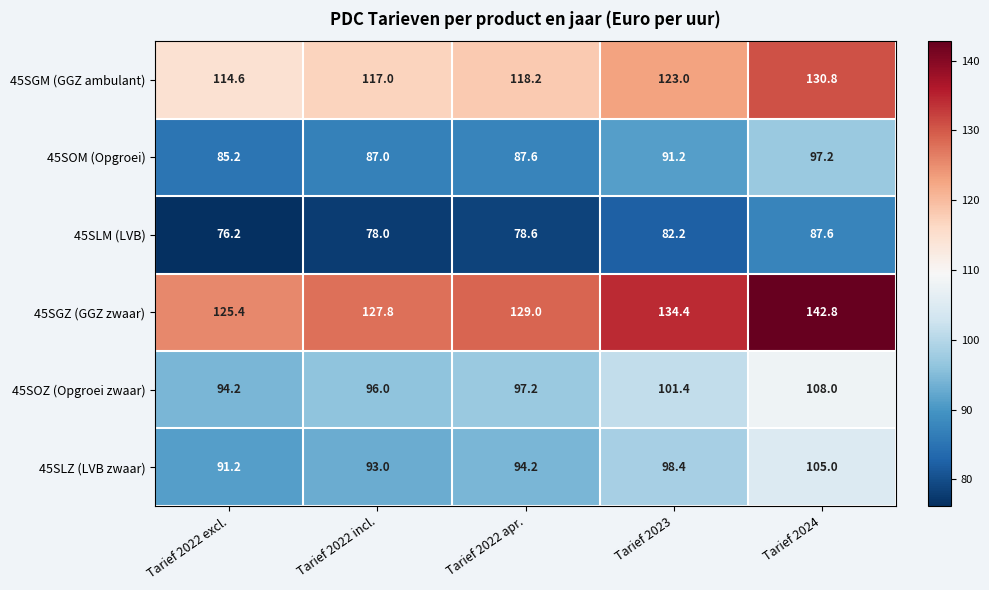

Reading right to left, list all the values displayed in this chart.

45SGM (GGZ ambulant): 130.8	123.0	118.2	117.0	114.6
45SOM (Opgroei): 97.2	91.2	87.6	87.0	85.2
45SLM (LVB): 87.6	82.2	78.6	78.0	76.2
45SGZ (GGZ zwaar): 142.8	134.4	129.0	127.8	125.4
45SOZ (Opgroei zwaar): 108.0	101.4	97.2	96.0	94.2
45SLZ (LVB zwaar): 105.0	98.4	94.2	93.0	91.2